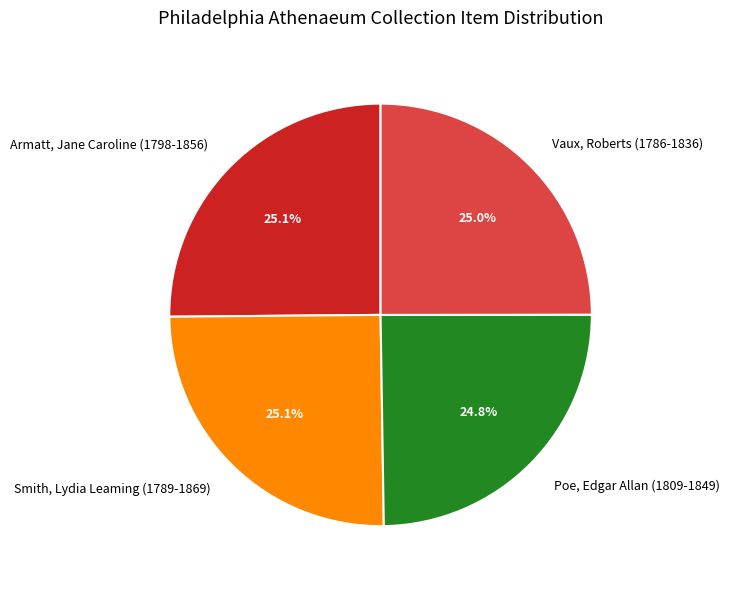

How much of the chart is everything except Poe, Edgar Allan (1809-1849)?

75.2%